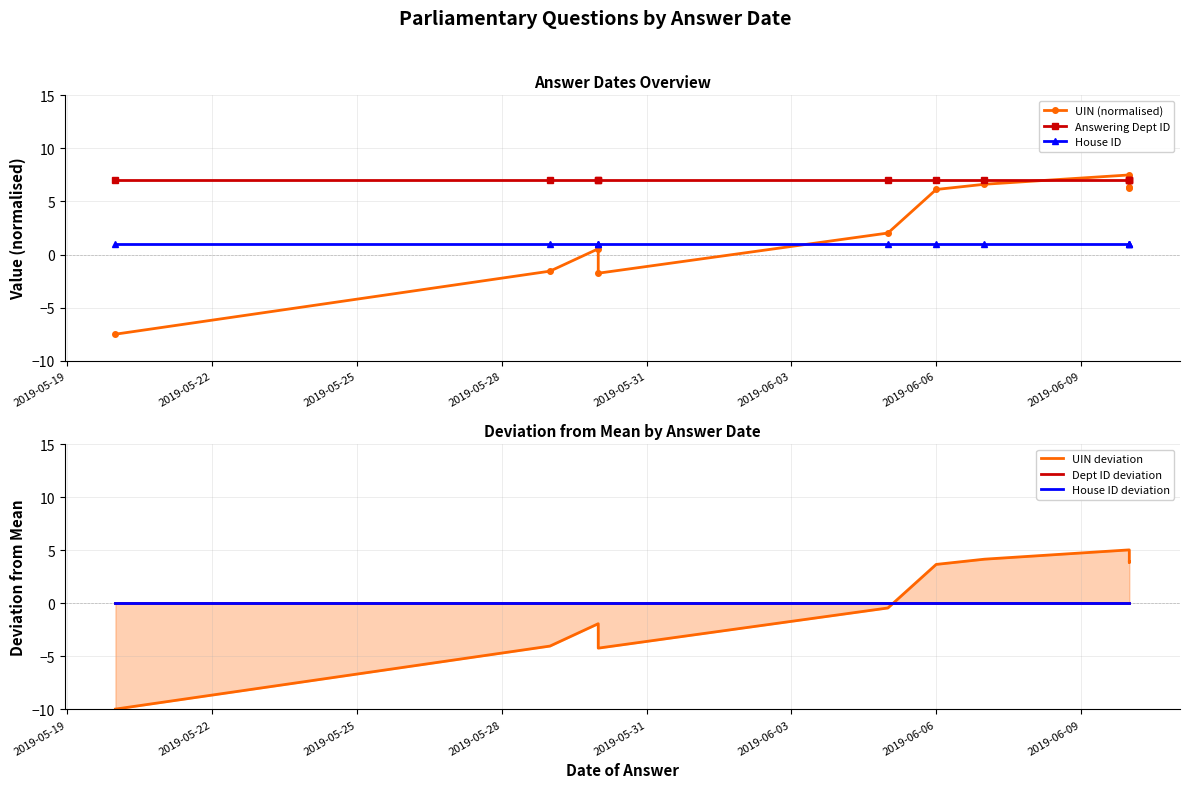

What position from the right is 2019-06-06?

4